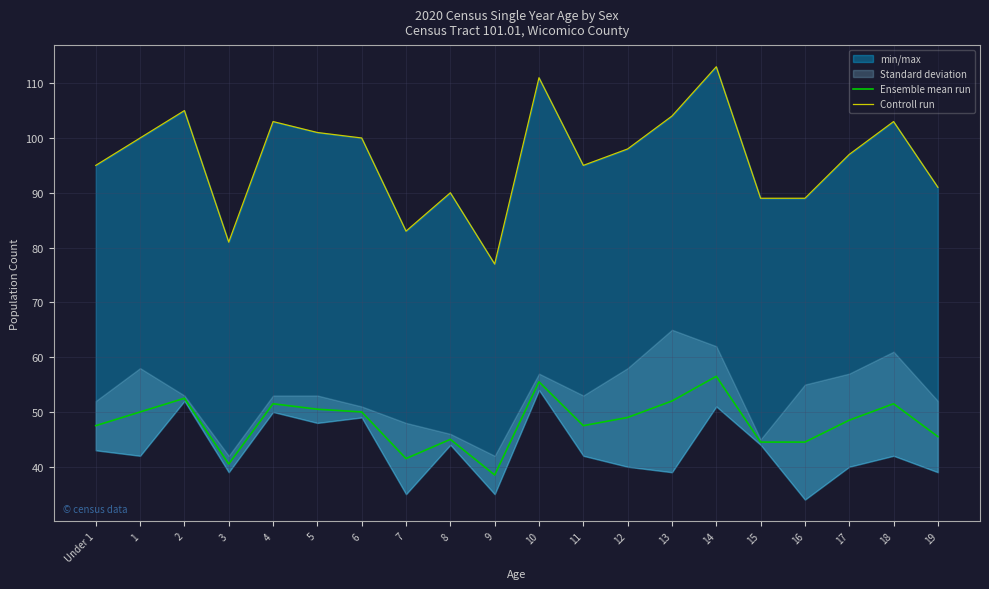

What is the label of the 17th point from the left?

16